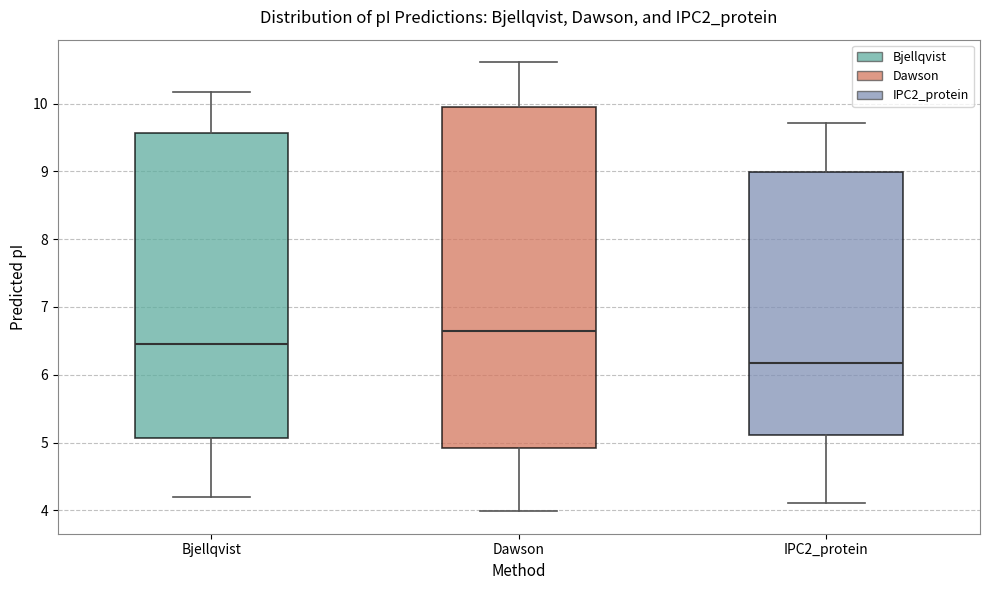

Which box has the highest median line?

Dawson